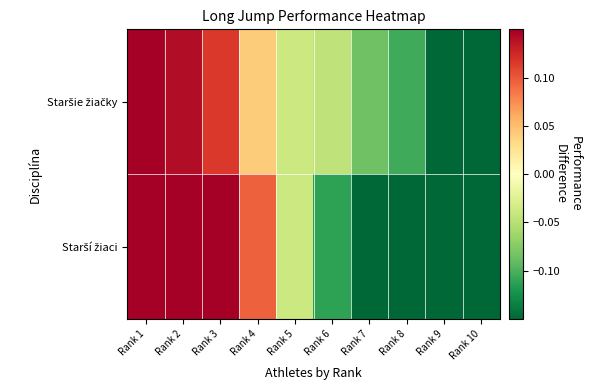

Which series has the widest spread of values?

Starší žiaci